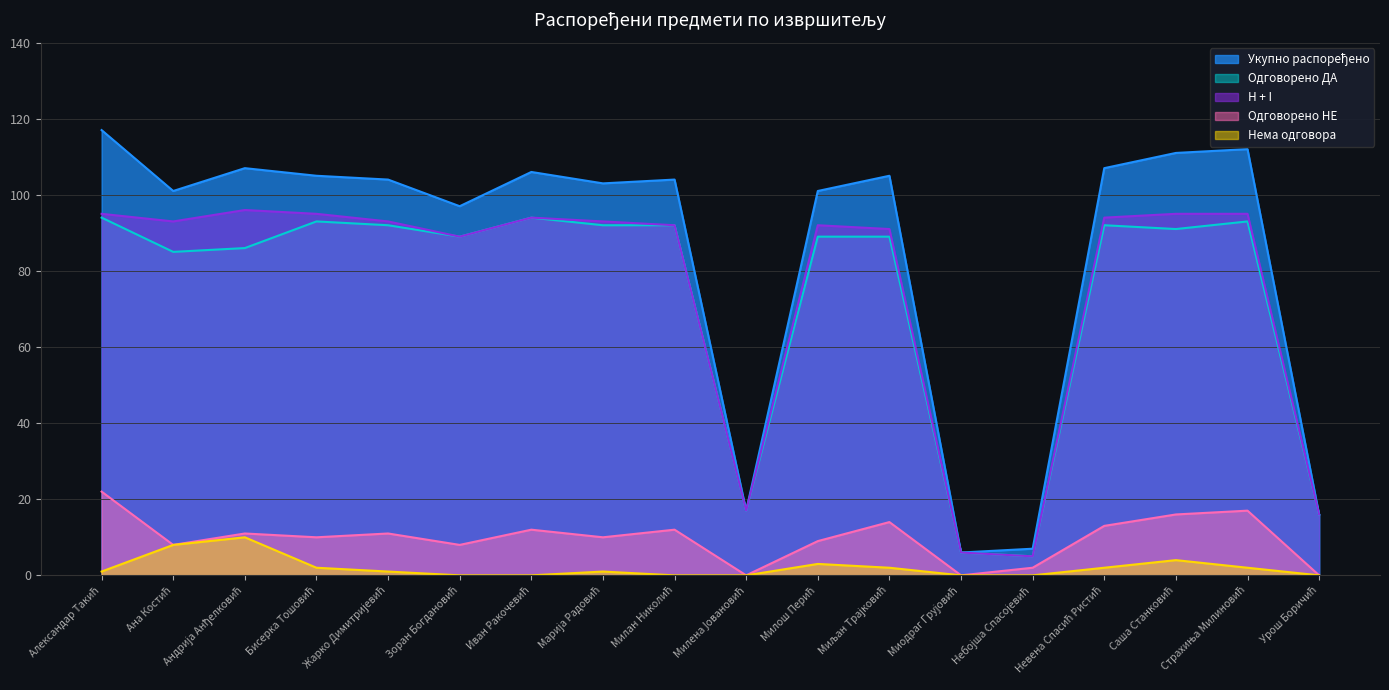

At how many categories does at least one series exceed 45?

14